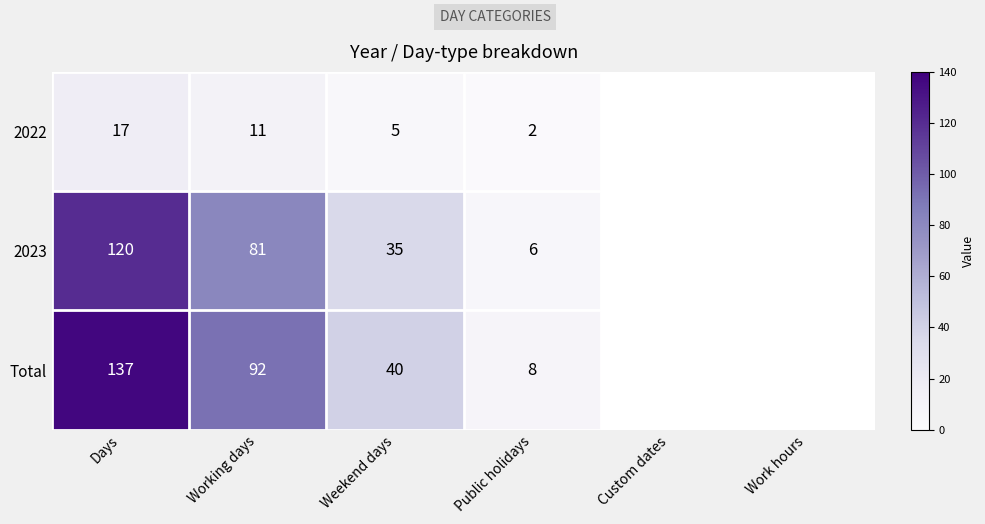

What is the minimum value shown in the chart?

2.0